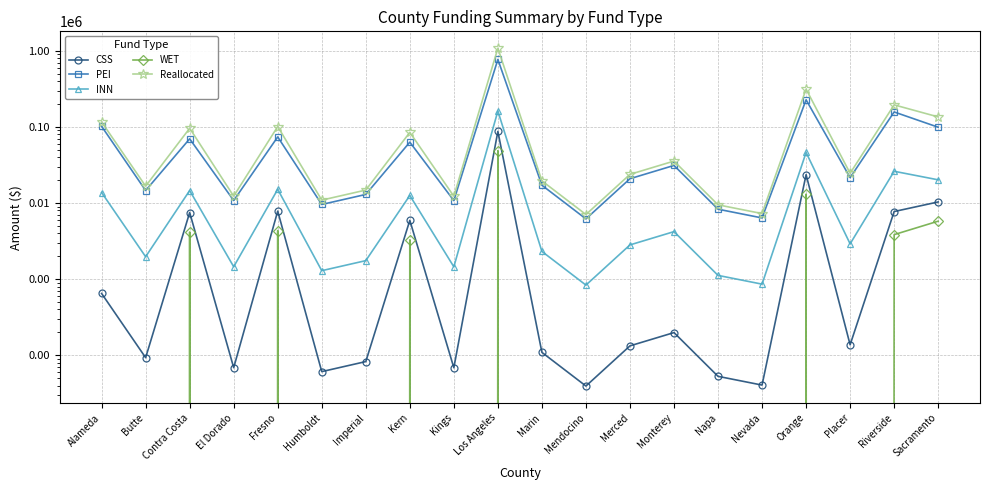

What position from the left is Riverside?

19